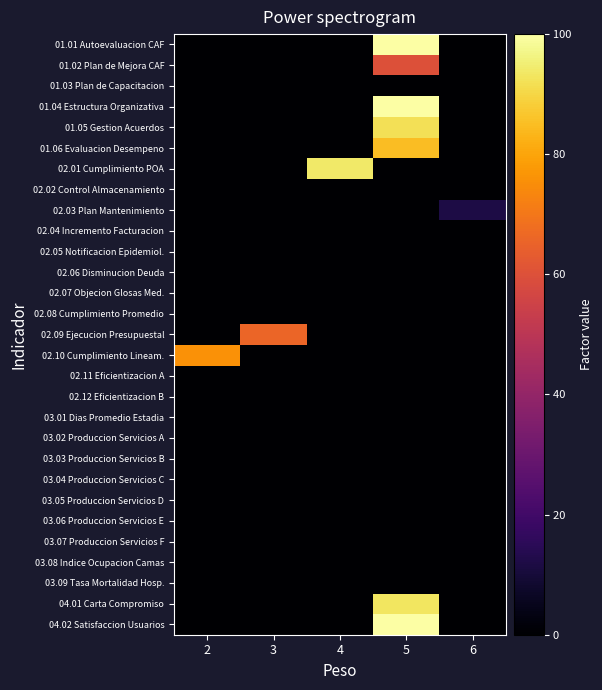

At which category is the sum across all series the highest?

5